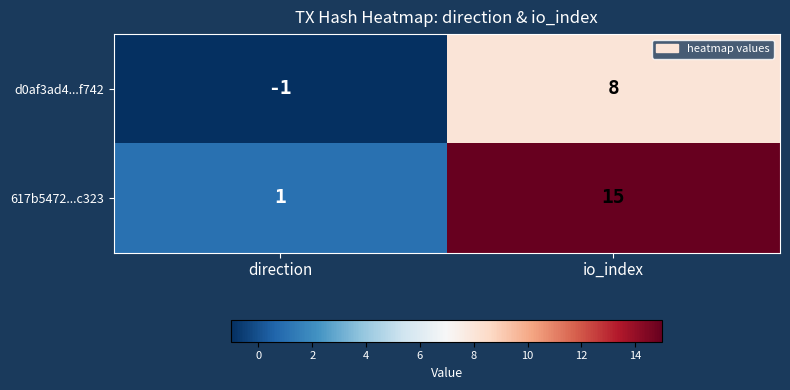

Reading left to right, list all the values displayed in this chart.

d0af3ad4...f742: direction=-1	io_index=8
617b5472...c323: direction=1	io_index=15